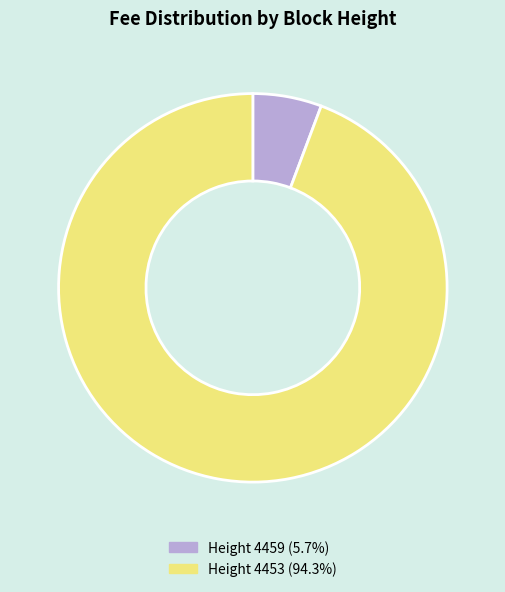

How many slices are in this pie chart?

2